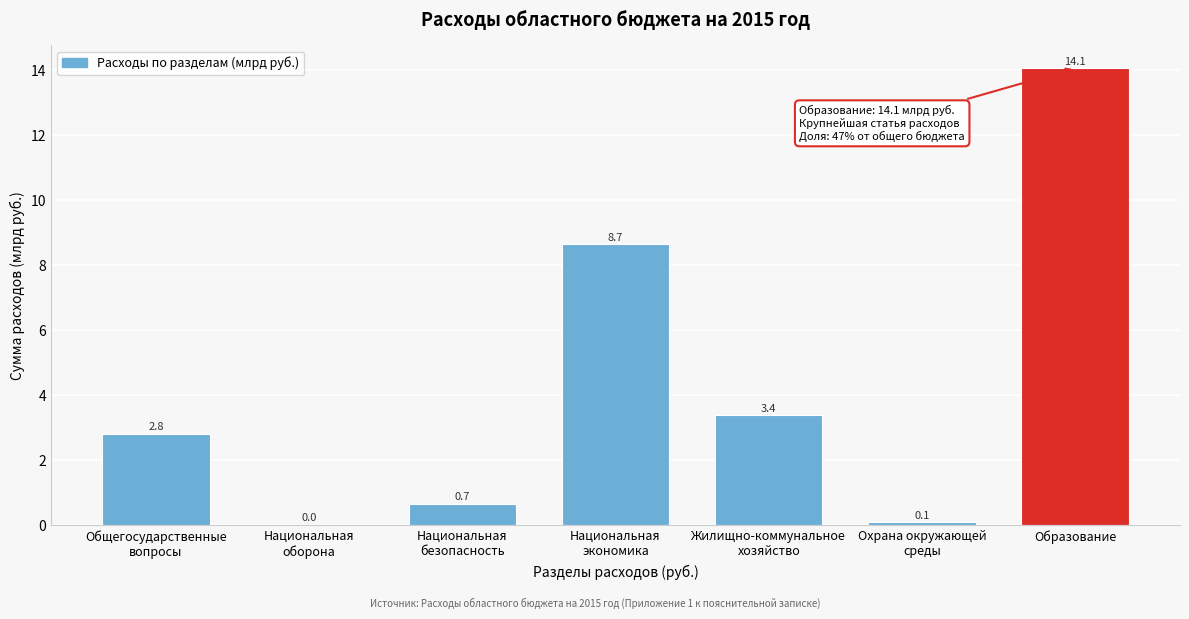

What is the maximum value shown in the chart?

14.1